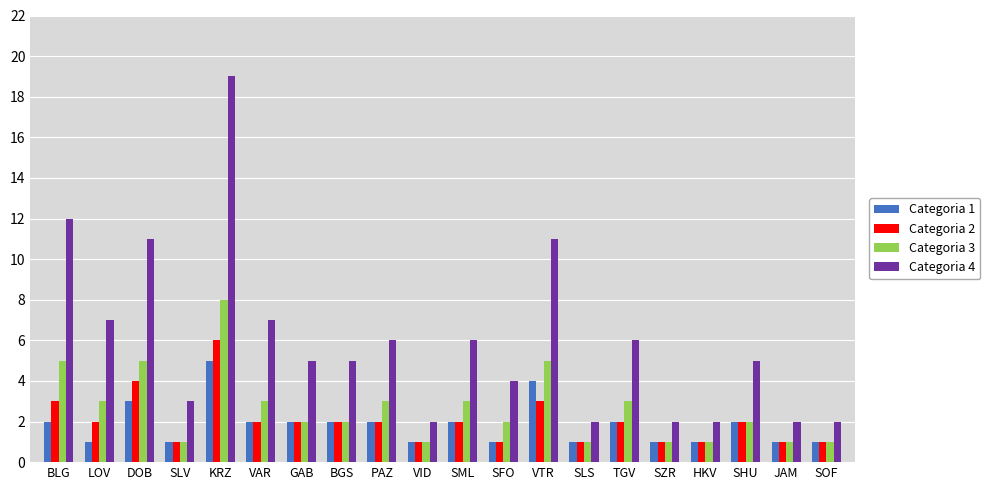

True or false: Categoria 4 has a value of 11 at VTR.

True